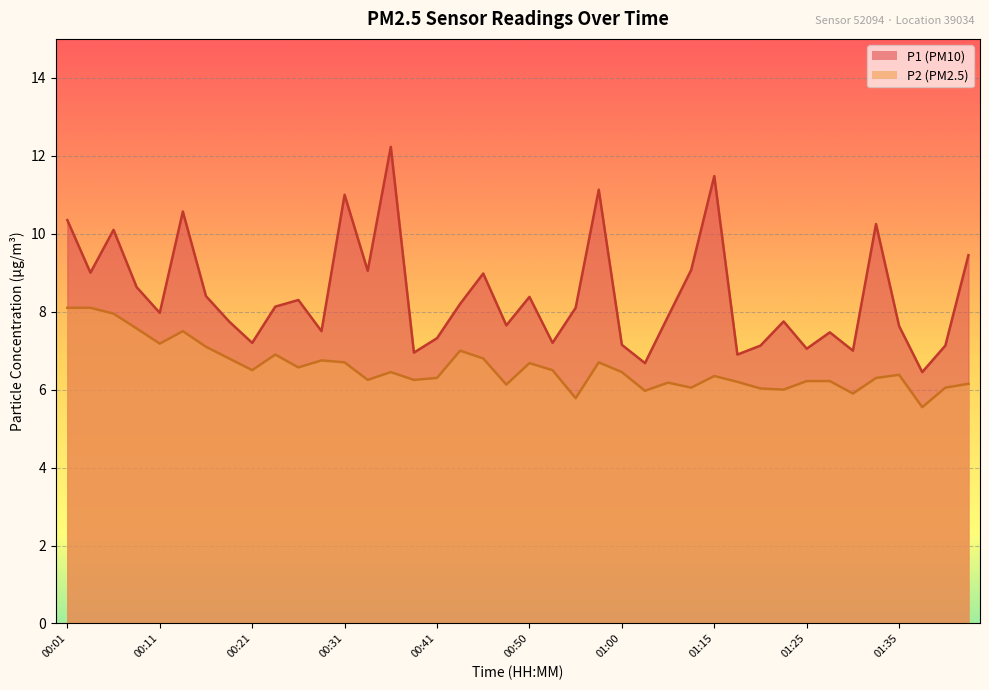

What is the total value across all series at 00:21?

13.7